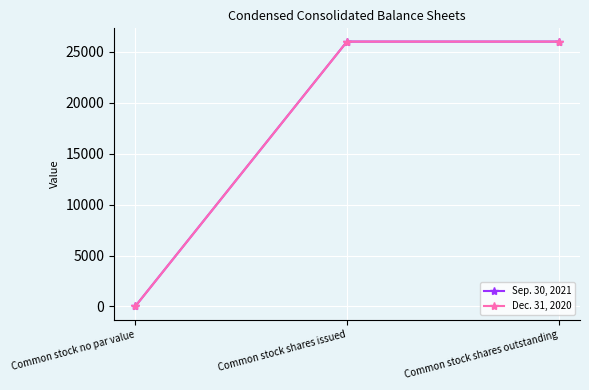

Which category has the lowest value in the Sep. 30, 2021 series?

Common stock no par value